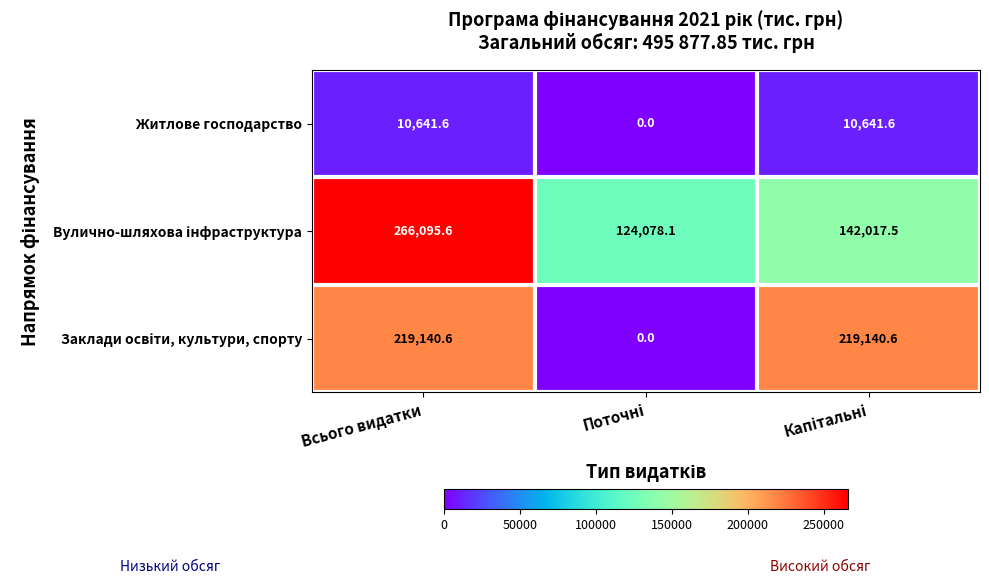

What is the total value across all series at Всього видатки?

495877.8